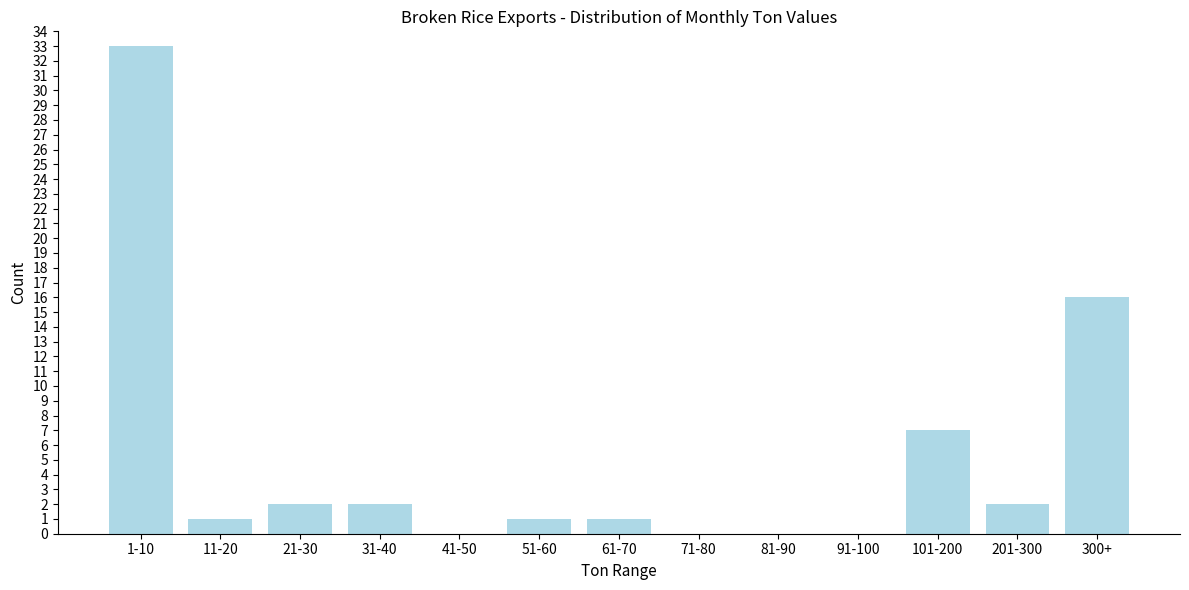

Reading left to right, transcribe all the data shown in this chart.

1-10=33	11-20=1	21-30=2	31-40=2	41-50=0	51-60=1	61-70=1	71-80=0	81-90=0	91-100=0	101-200=7	201-300=2	300+=16